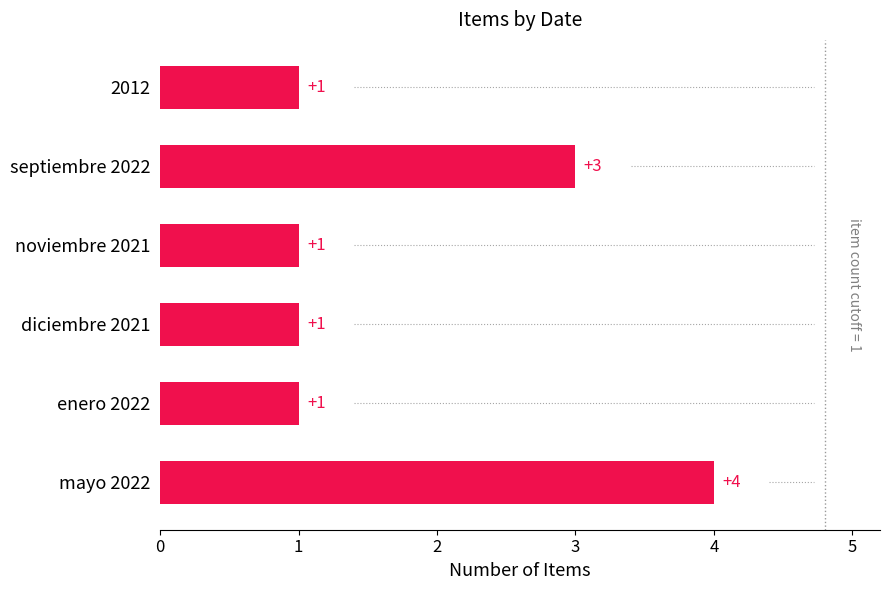

Approximately how many times larger is the value at septiembre 2022 compared to enero 2022?

3.0